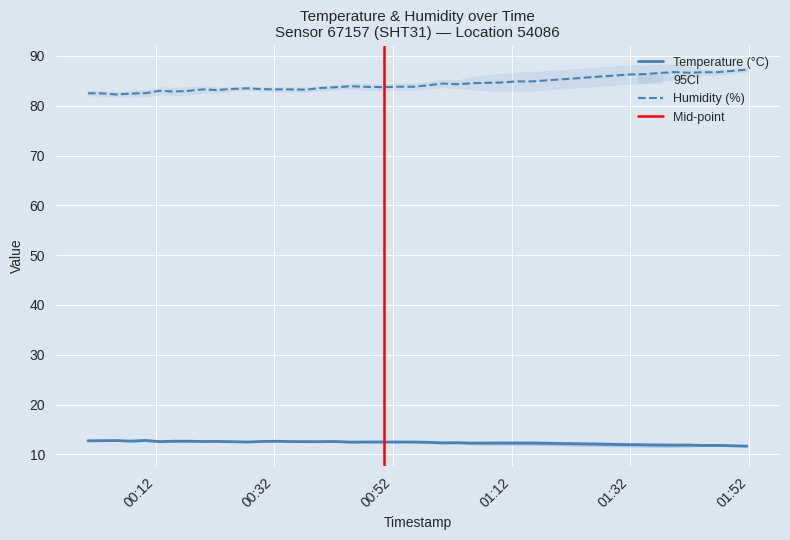

What is the maximum value for Temperature (°C)?

12.8